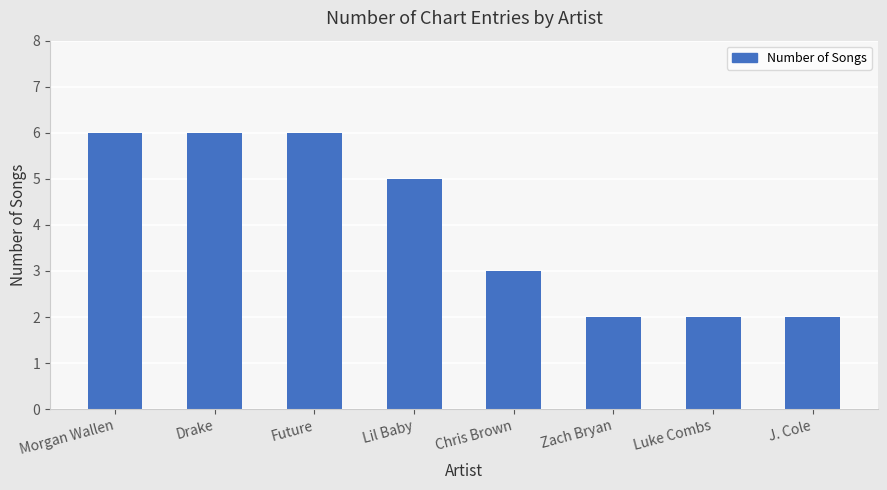

What is the difference between the second highest and minimum values?

4